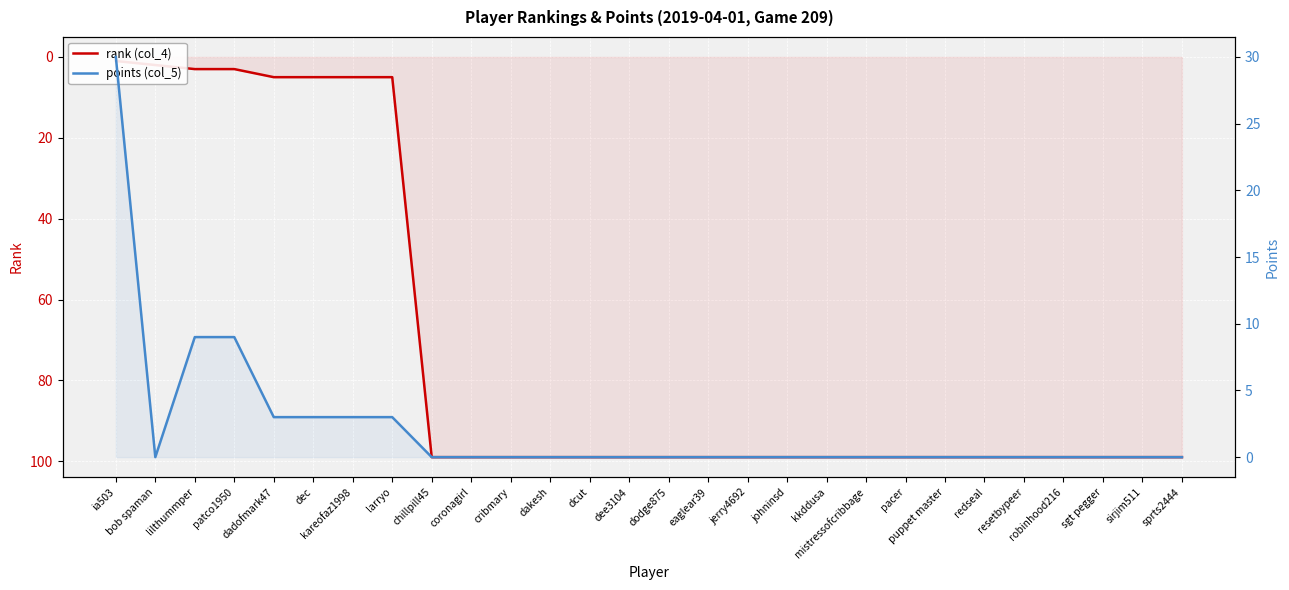

After their last crossing, which series has the higher values: points (col_5) or rank (col_4)?

rank (col_4)